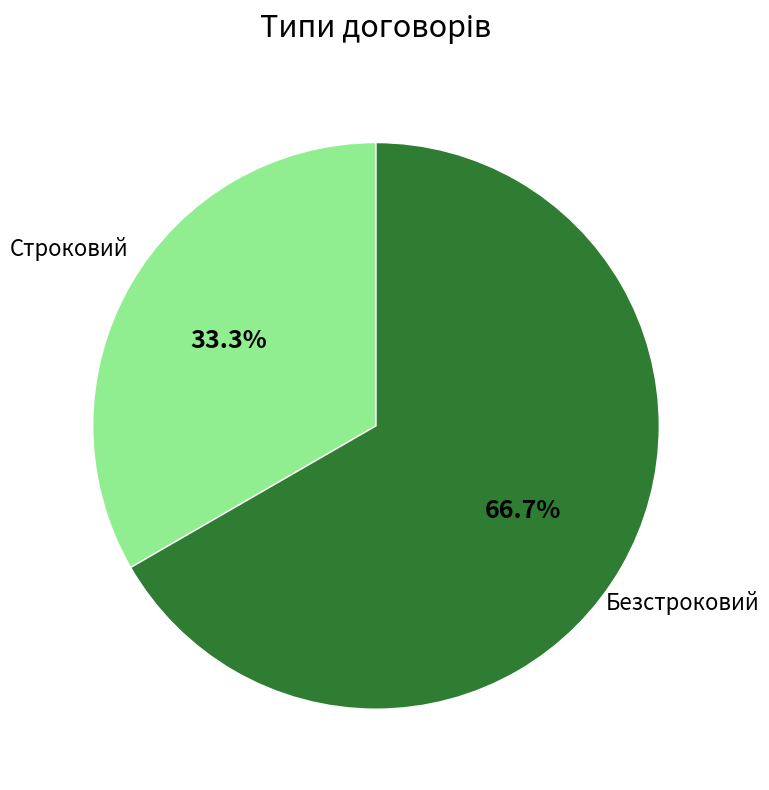

Is there any slice that represents more than half of the pie?

Yes